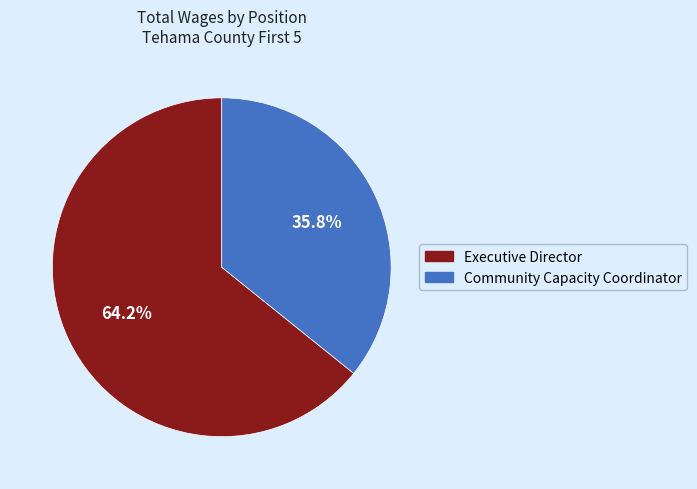

True or false: Community Capacity Coordinator accounts for 31% of the total.

False